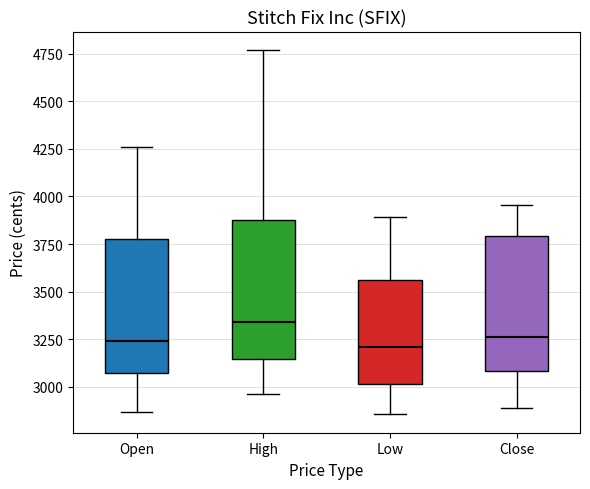

Where does the lower whisker of the box for High end on the y-axis? The values are not printed on the chart, so give them approximately, as read against the axis.

2950